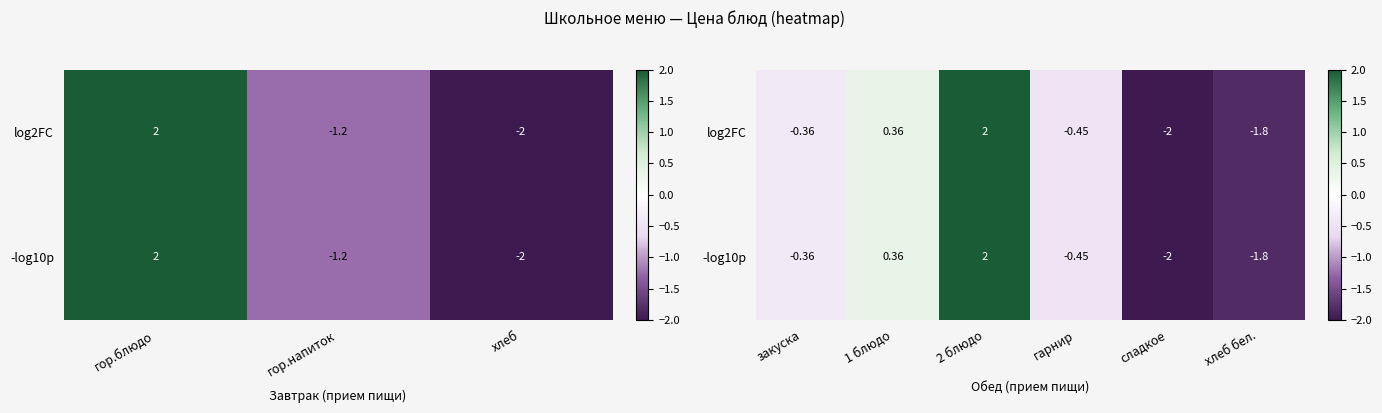

What is the difference between the second highest and minimum values in the log2FC series?

2.4